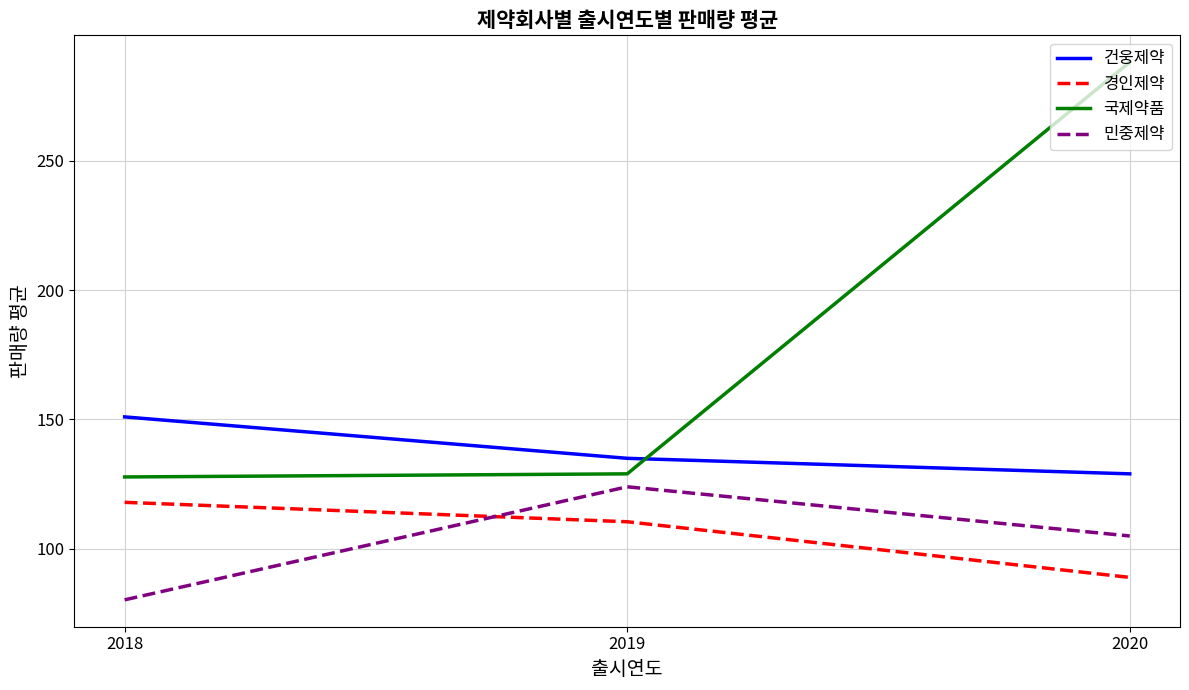

Between 2018 and 2020, which series saw the biggest shift?

국제약품